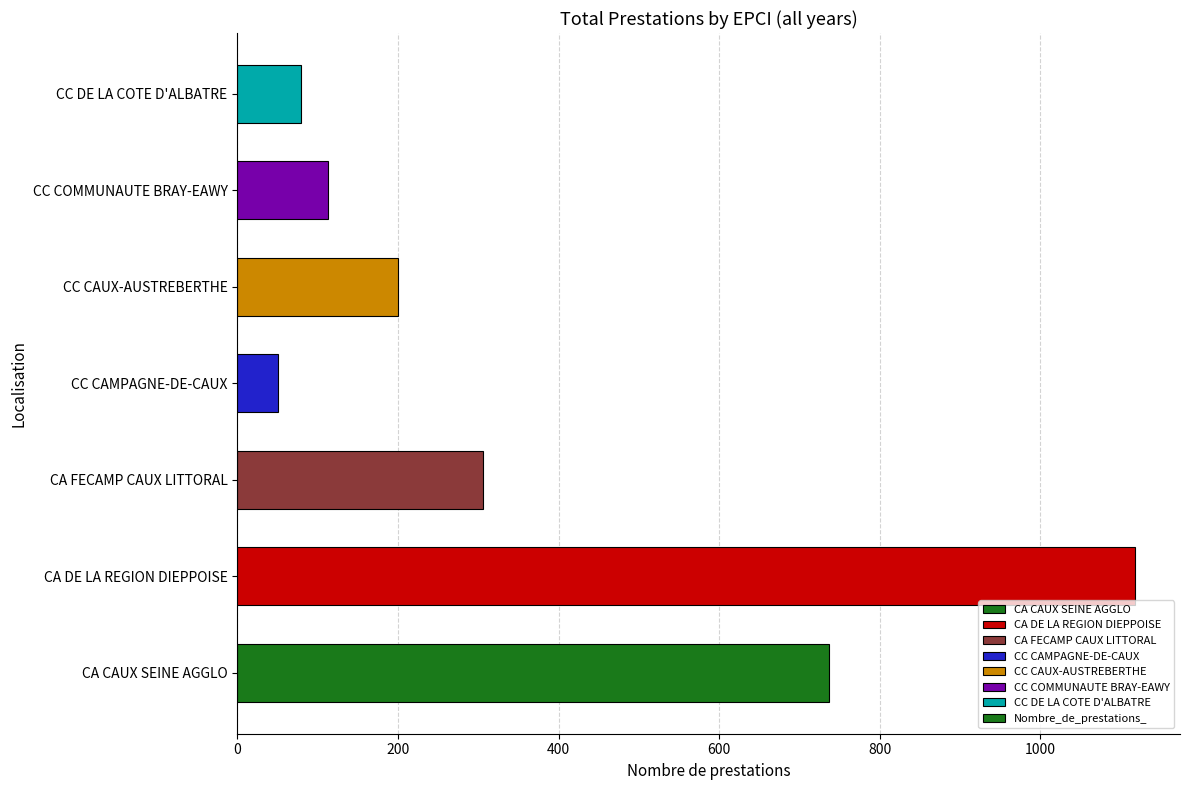

List the labels in order of value, largest first.

CA DE LA REGION DIEPPOISE, CA CAUX SEINE AGGLO, CA FECAMP CAUX LITTORAL, CC CAUX-AUSTREBERTHE, CC COMMUNAUTE BRAY-EAWY, CC DE LA COTE D'ALBATRE, CC CAMPAGNE-DE-CAUX